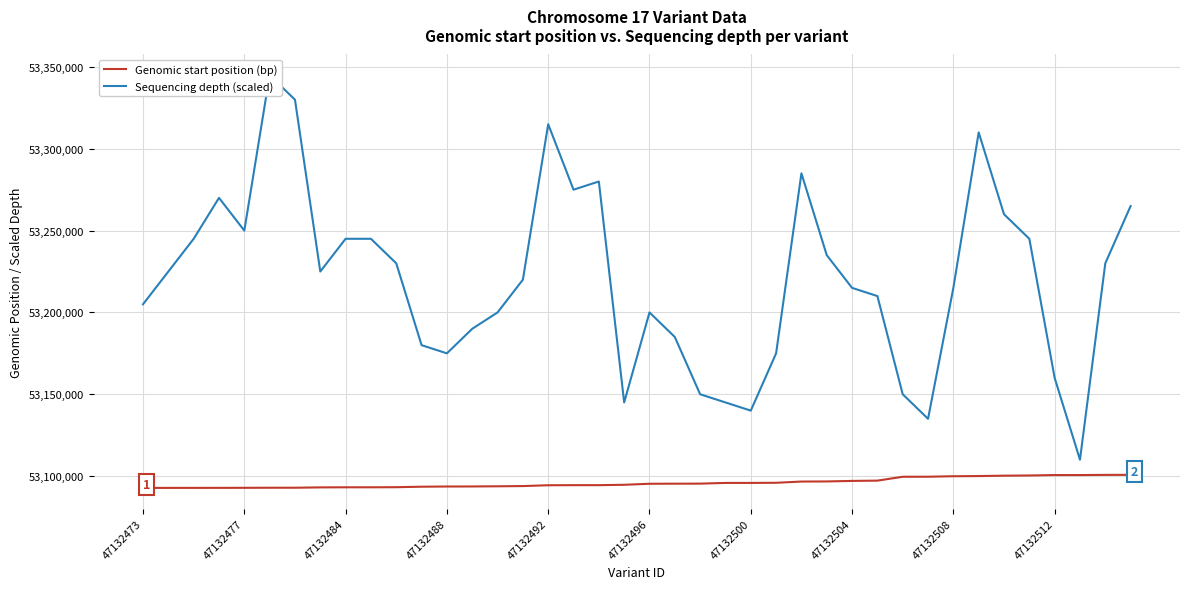

The value of Genomic start position (bp) at 47132496 is 53095314. True or false?

True